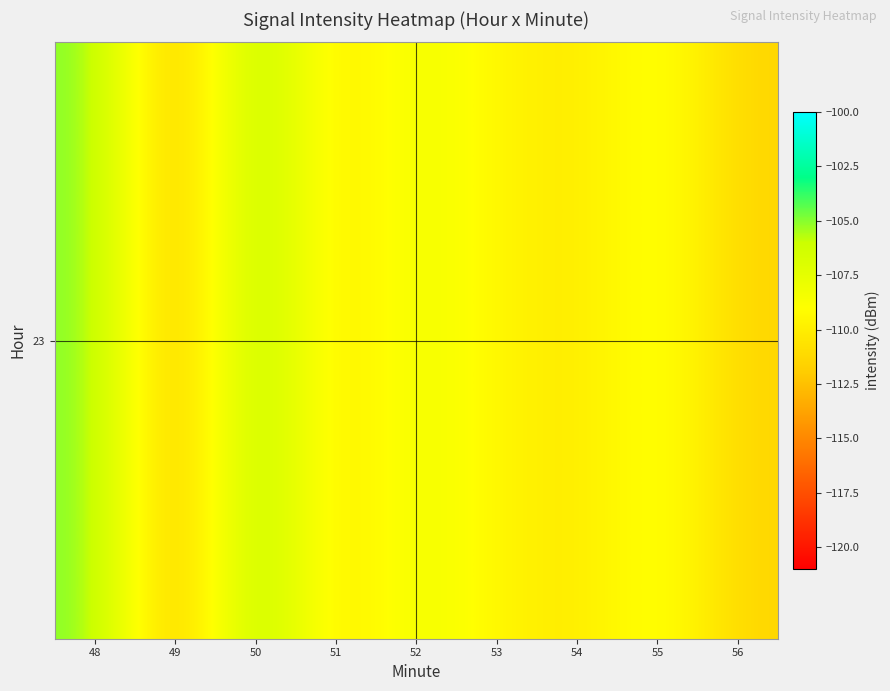

Where is the data nearest to the value -108?

52